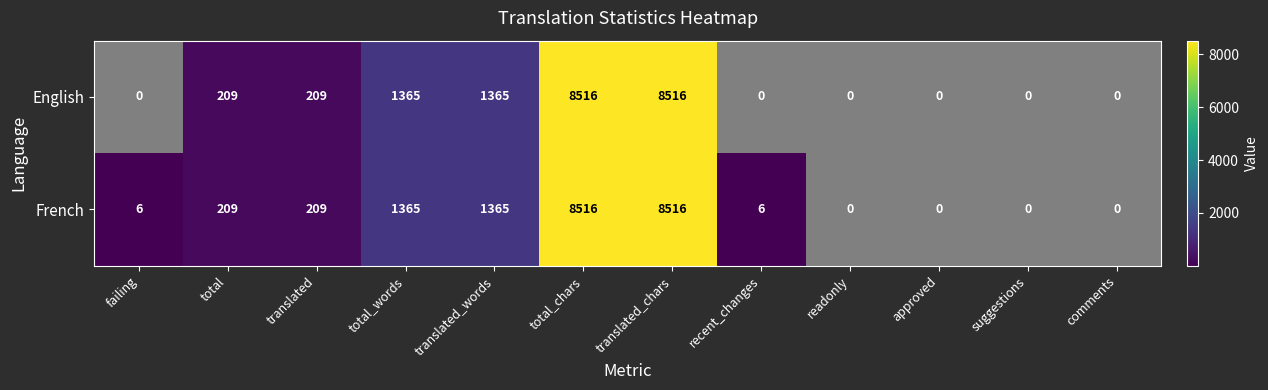

Reading right to left, extract all data points from this chart.

English: 0	0	0	0	0	8516	8516	1365	1365	209	209	0
French: 0	0	0	0	6	8516	8516	1365	1365	209	209	6